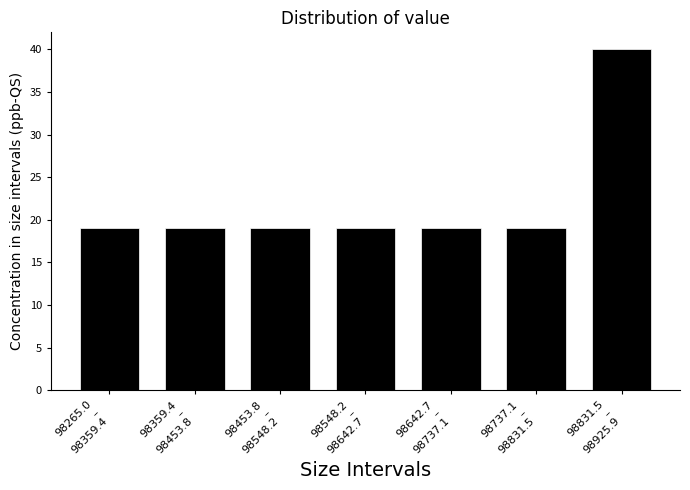

Reading right to left, what are all the values shown in this chart?

40	19	19	19	19	19	19